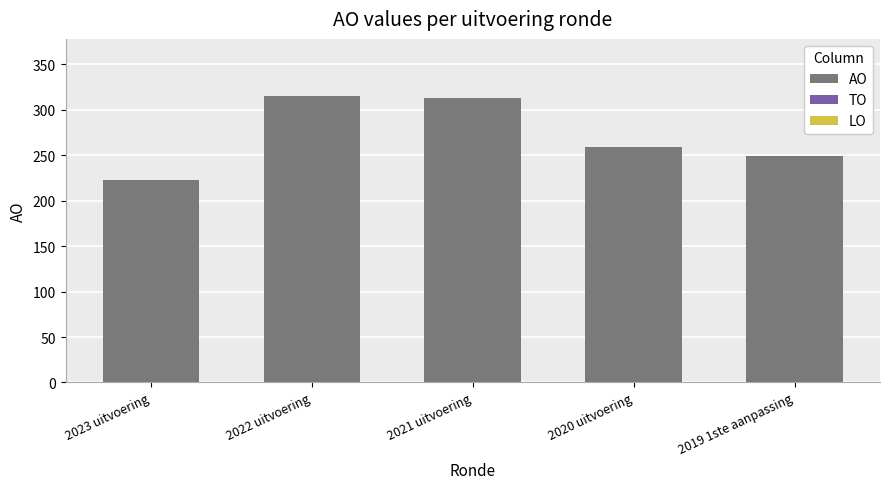

Which has a higher value, 2023 uitvoering or 2022 uitvoering?

2022 uitvoering